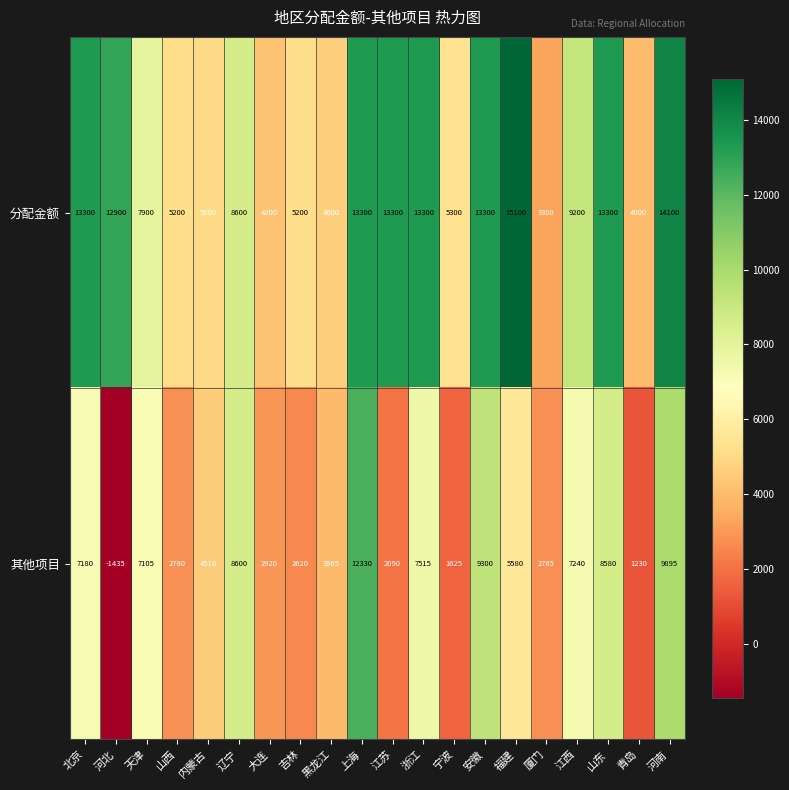

True or false: 分配金额 has a value of 8600 at 辽宁.

True